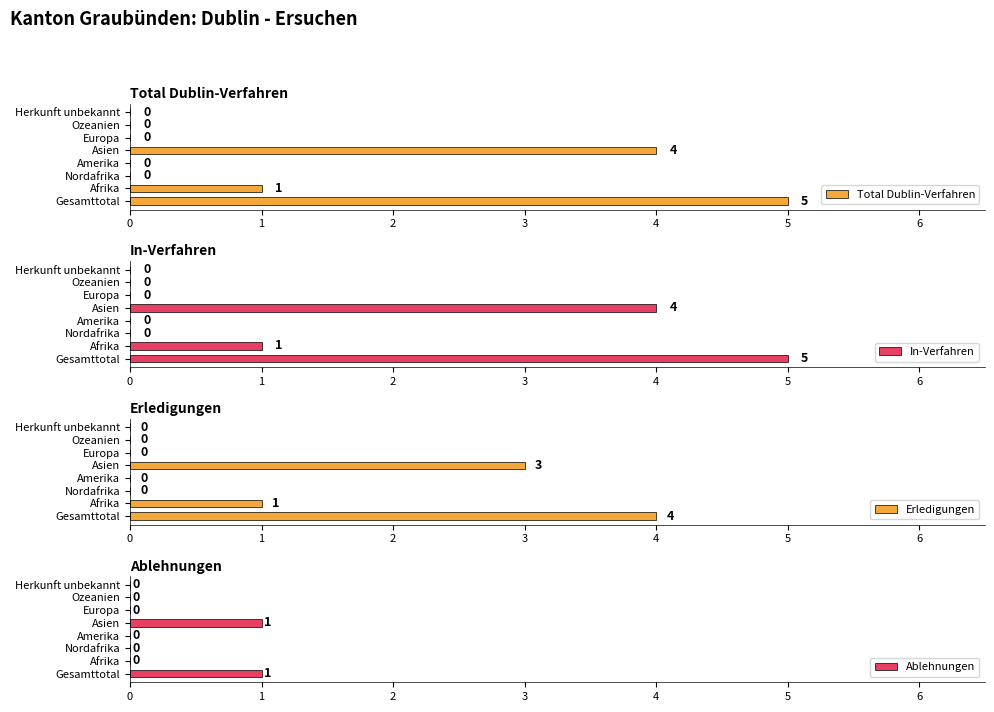

Where is In-Verfahren nearest to the value 2?

Afrika